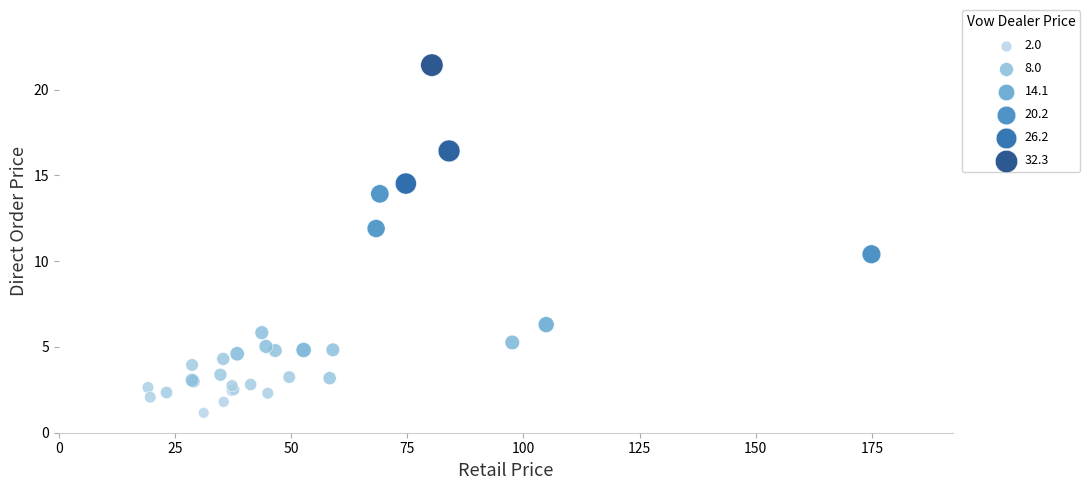

What Y value in the scatter plot is closest to 11?

10.4